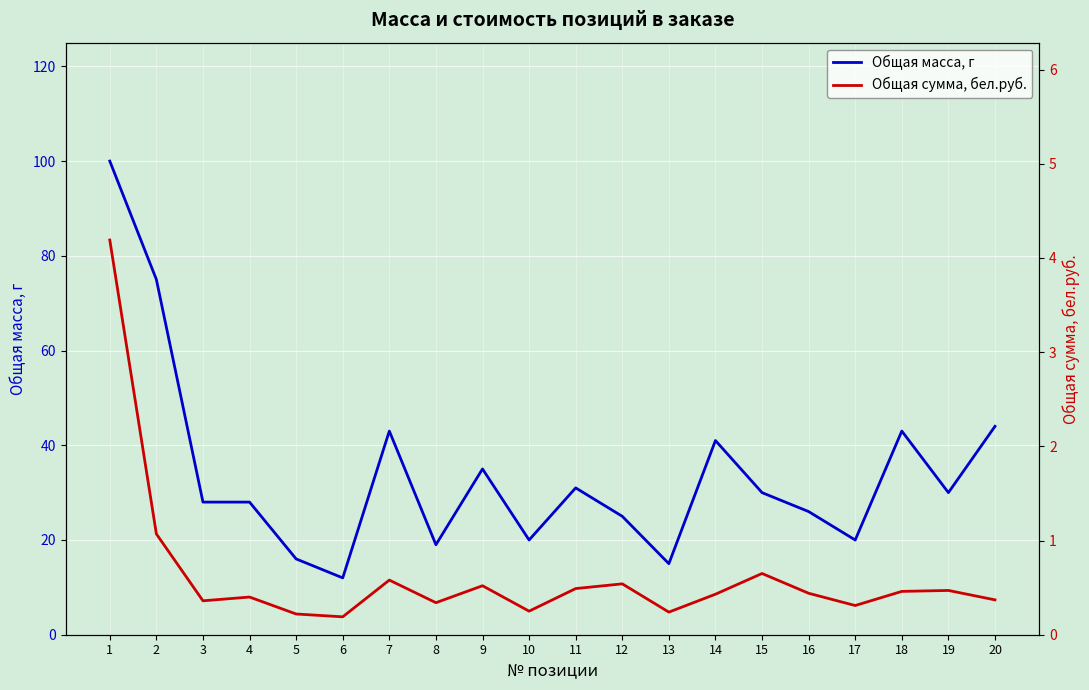

How many values in the Общая масса, г series exceed 30?

8